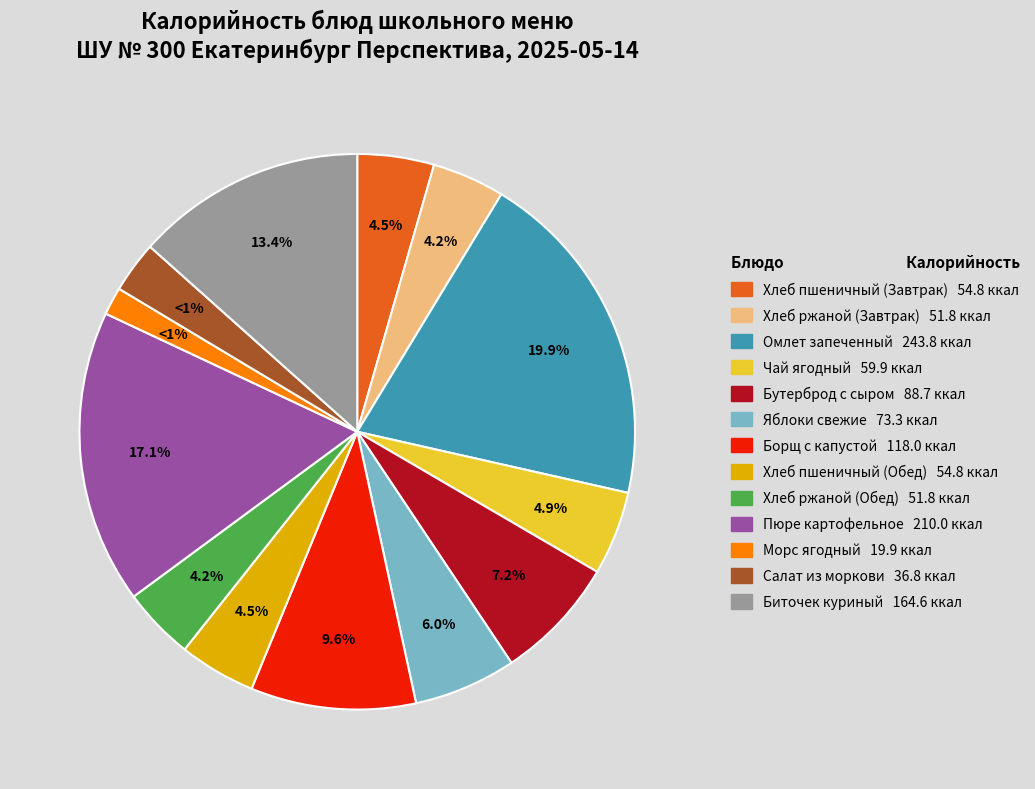

To the nearest percent, what is the average slice percentage?

8%